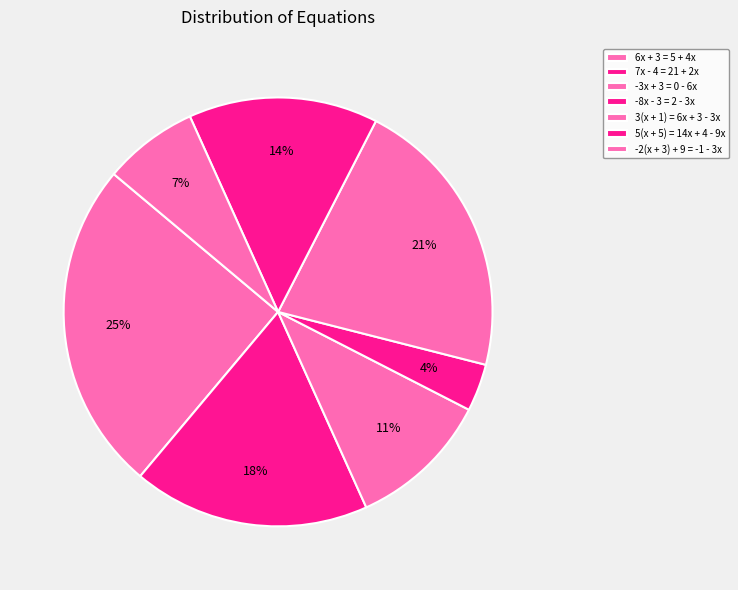

How many segments does this pie chart have?

7